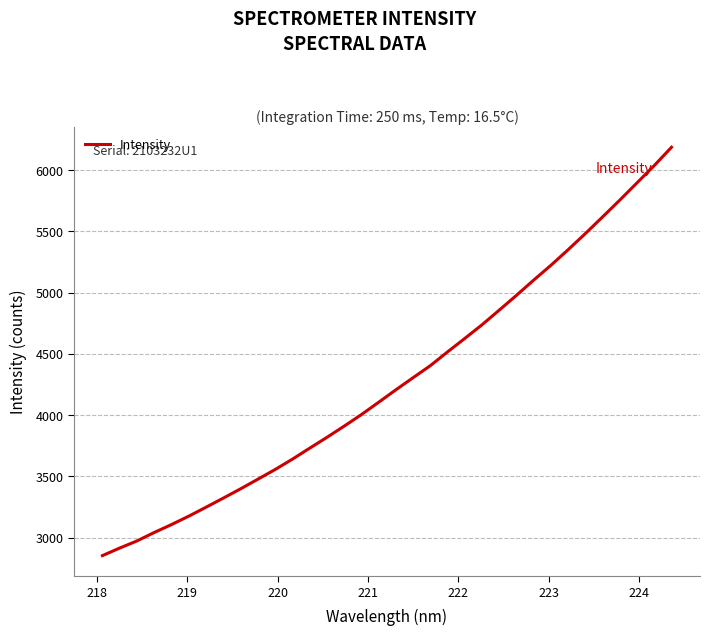

What is the average value?

4281.6